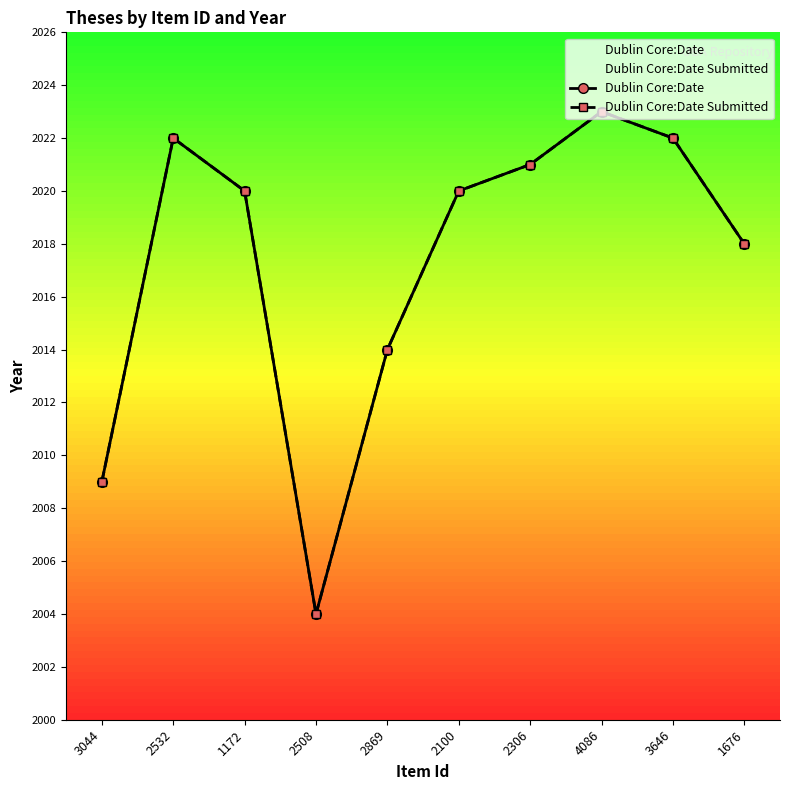

What is the highest value of the Dublin Core:Date series?

2023